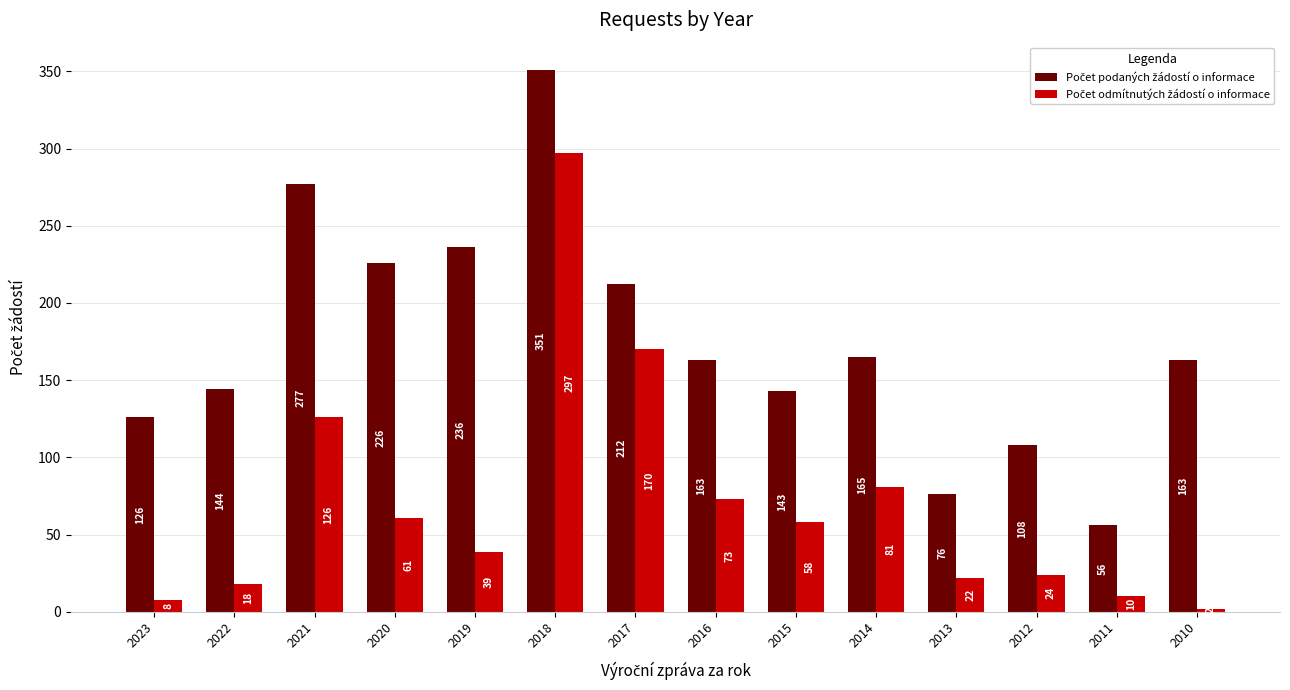

Which label corresponds to the largest value in the chart?

2018